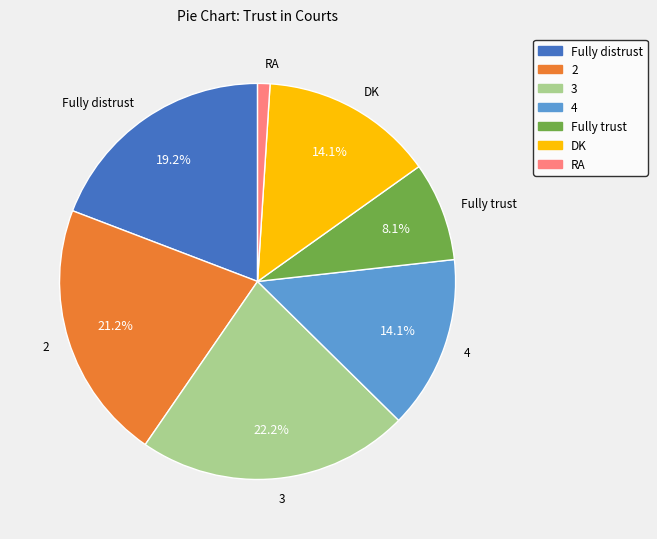

The Fully trust slice represents 8% of the pie. True or false?

True